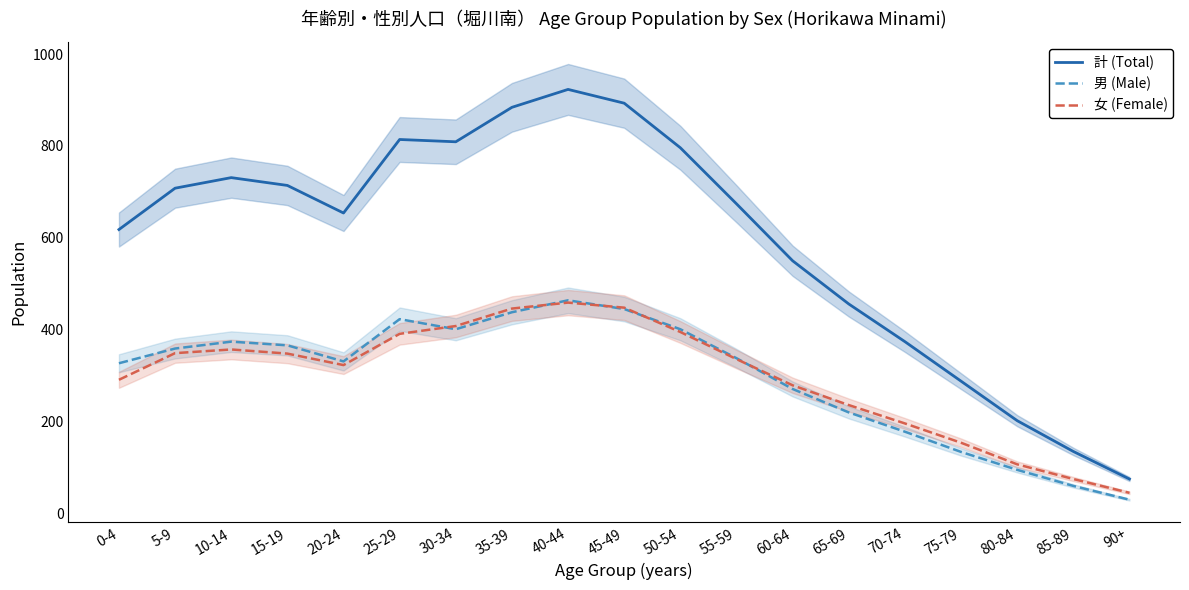

Is this an area chart (filled region under the line)?

No